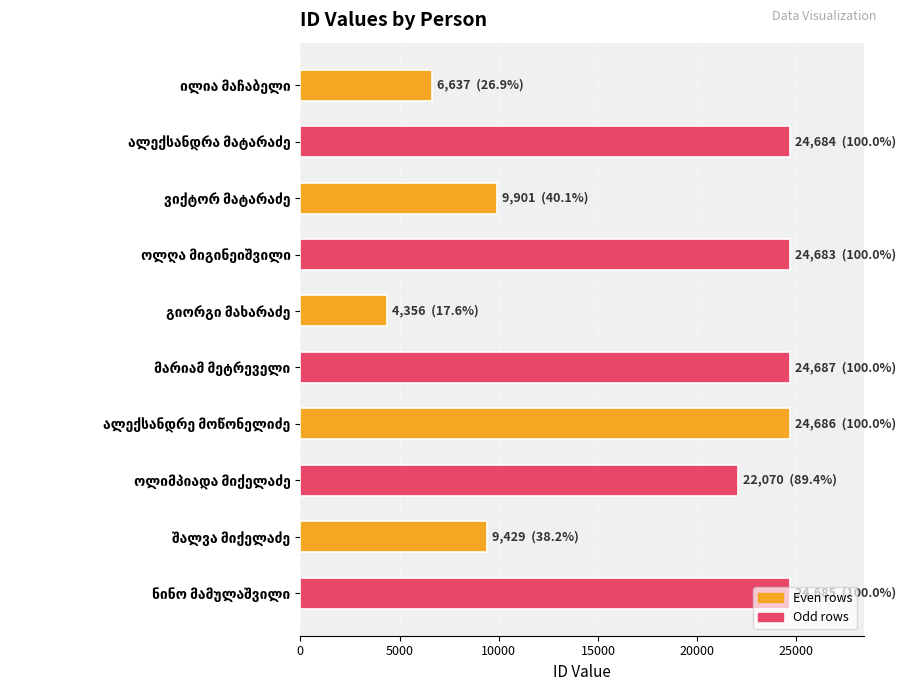

What is the difference between the second highest and second lowest values?

18049